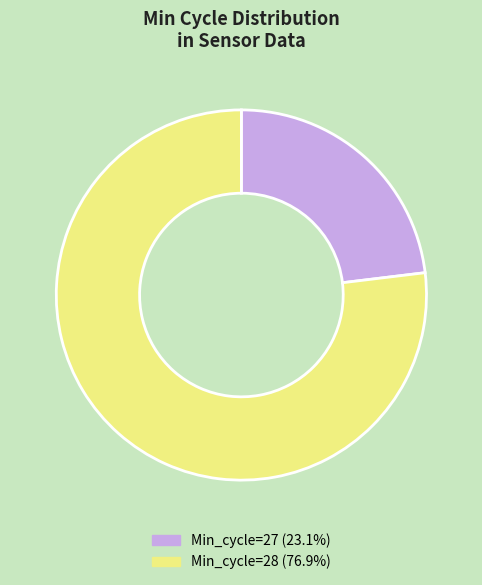

Is there any slice that represents more than half of the pie?

Yes